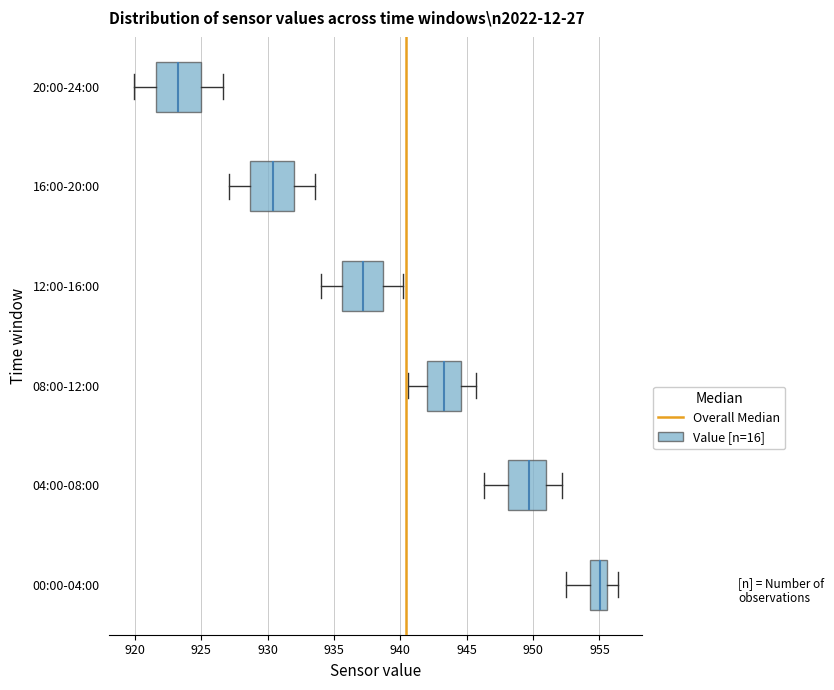

Where does the right whisker of the box for 12:00-16:00 end on the x-axis? The values are not printed on the chart, so give them approximately, as read against the axis.

940.0